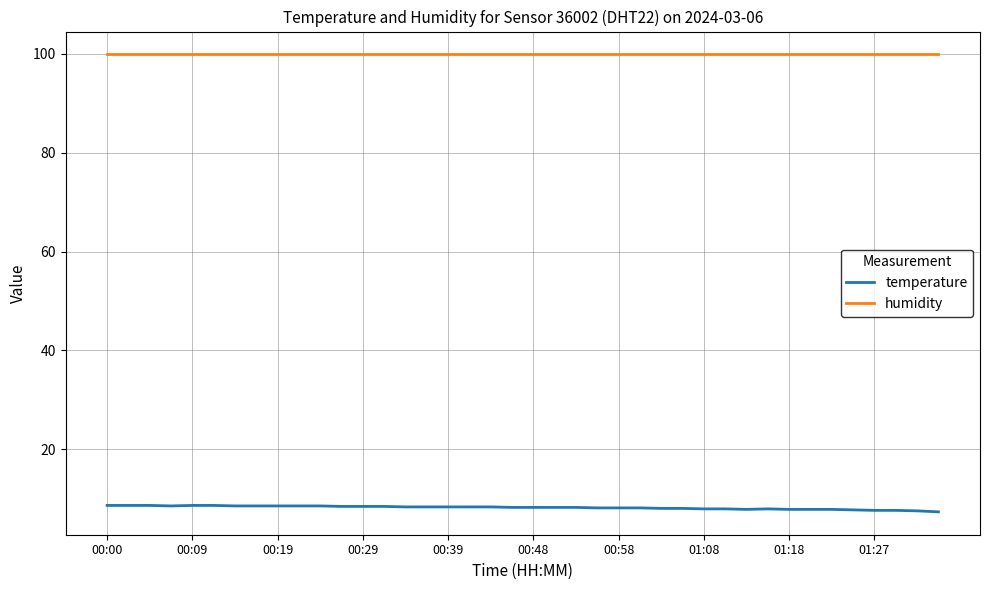

True or false: humidity and temperature cross at least once.

False